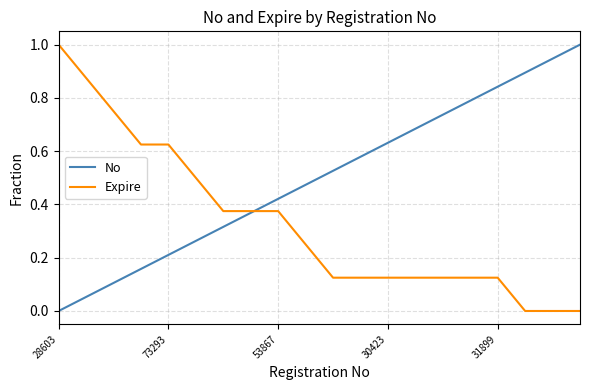

What is the maximum value for Expire?

1.0